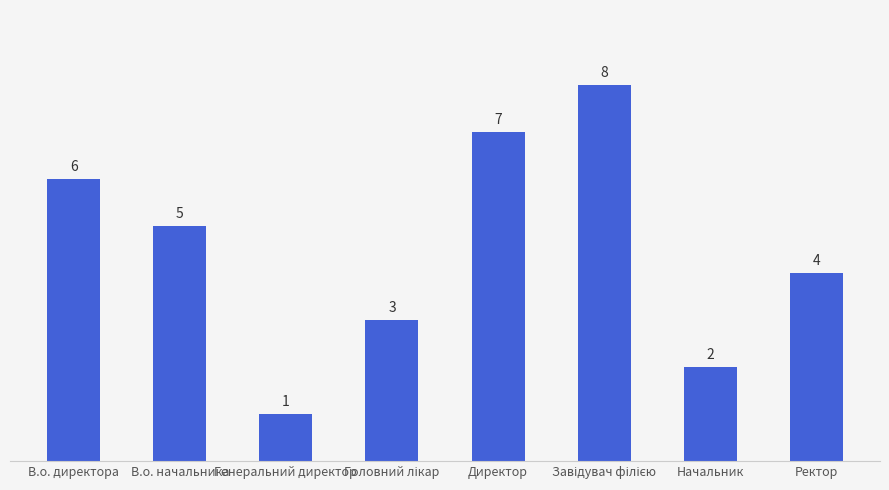

What is the difference between the second highest and second lowest values?

5